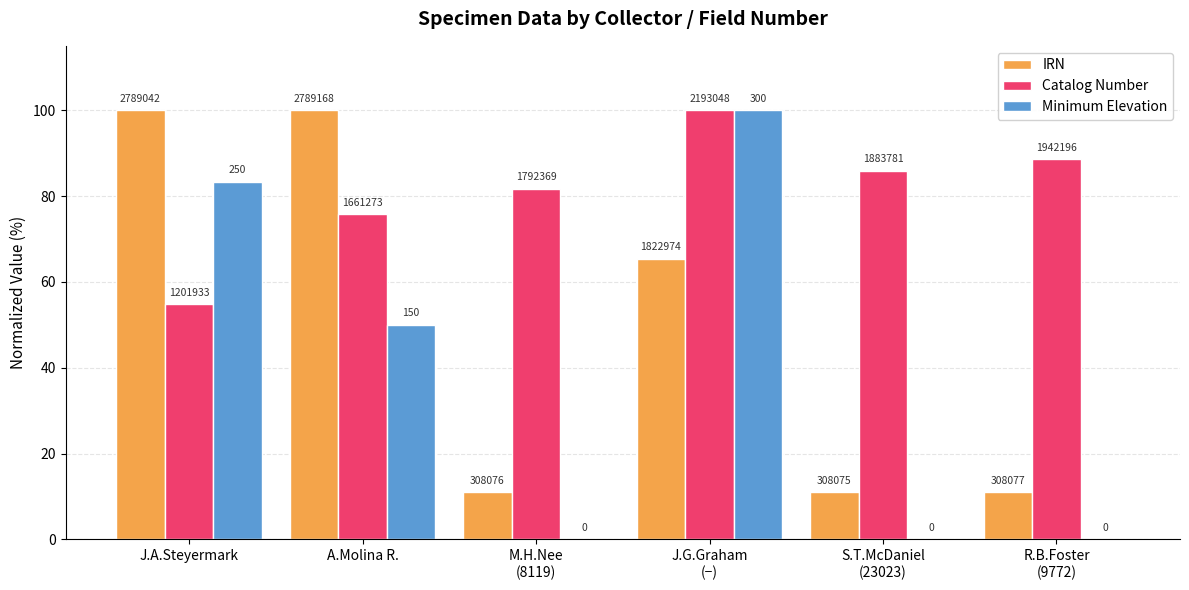

The value of Catalog Number at J.G.Graham
(−) is 100.0. True or false?

True